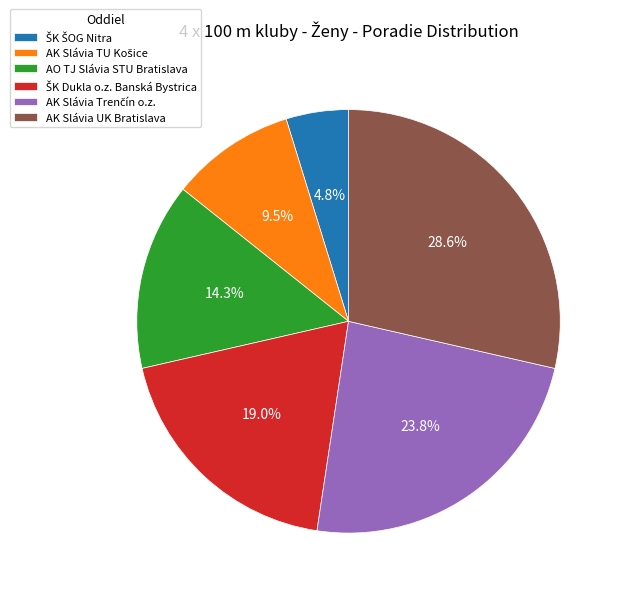

What portion of the pie excludes AO TJ Slávia STU Bratislava?

85.7%